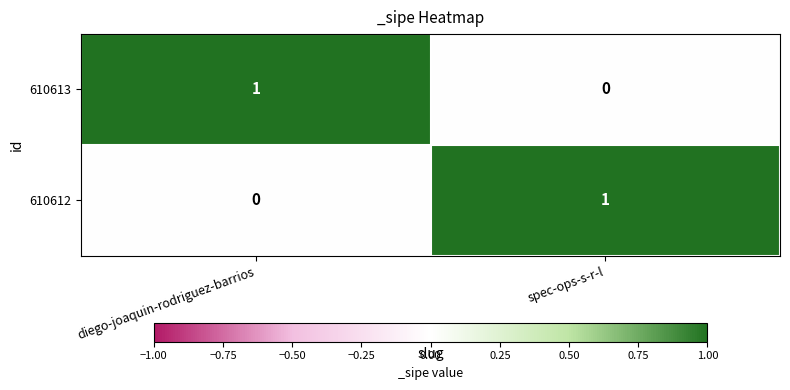

At which label does 610613 reach its peak?

diego-joaquin-rodriguez-barrios